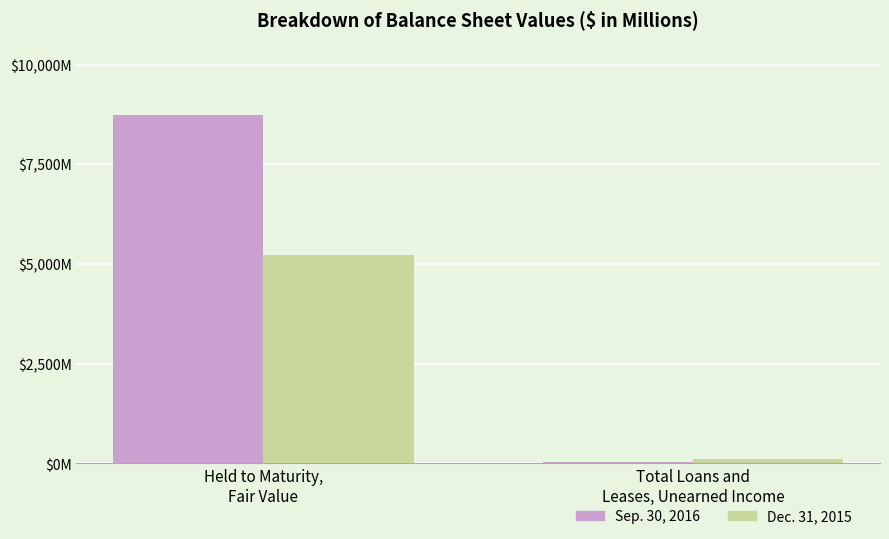

Is it true that Sep. 30, 2016 equals 76.2 at Total Loans and
Leases, Unearned Income?

False